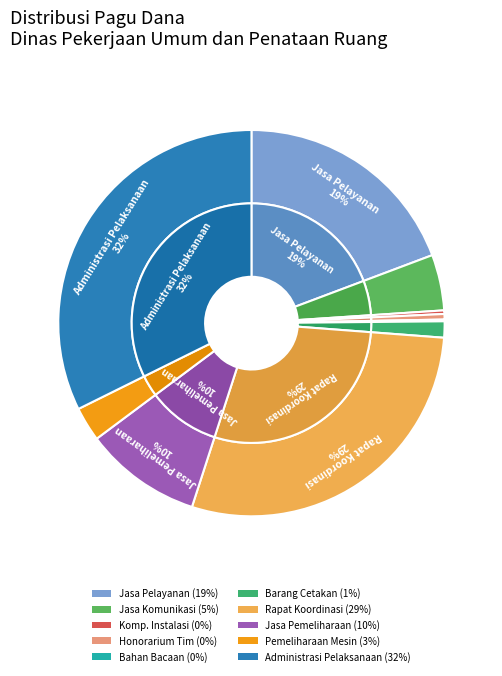

Count the number of slices in the pie.

10